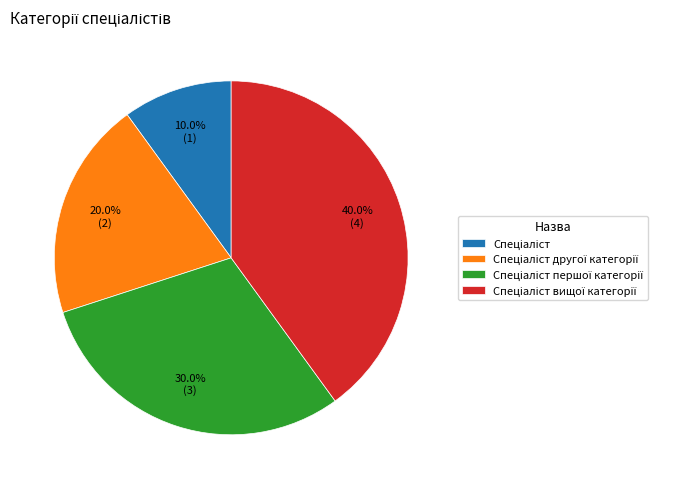

Is there any slice that represents more than half of the pie?

No